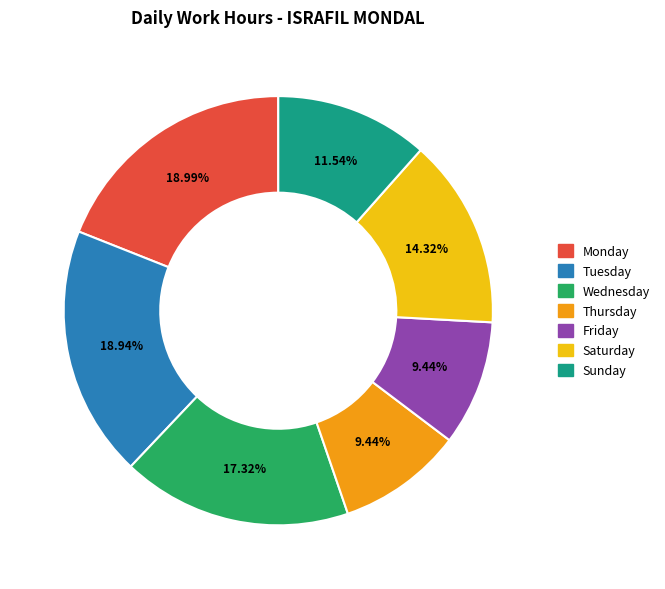

Is there a majority slice in this chart?

No